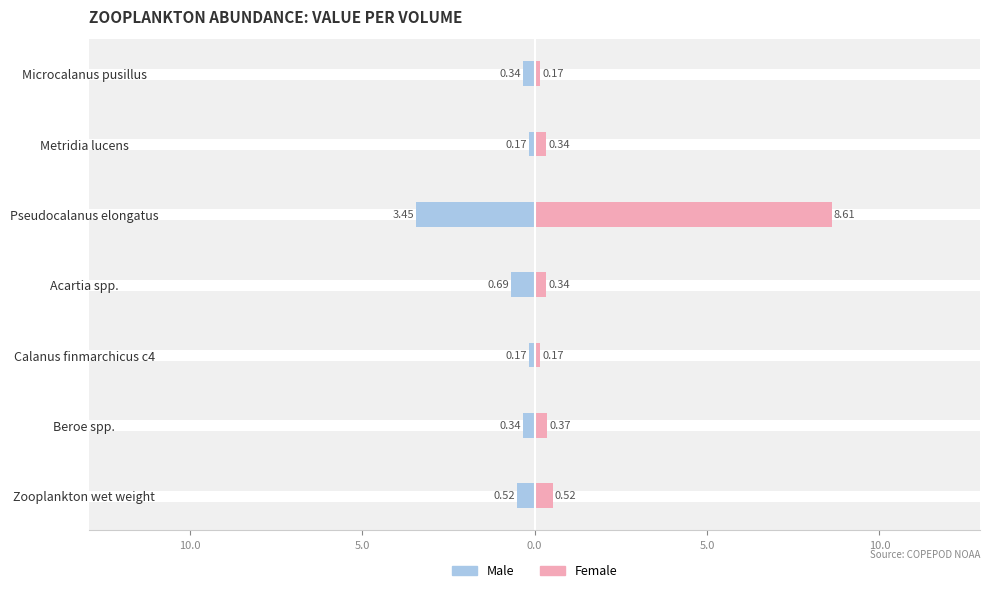

At Microcalanus pusillus, list the series in order from largest to smallest.

Female, Male